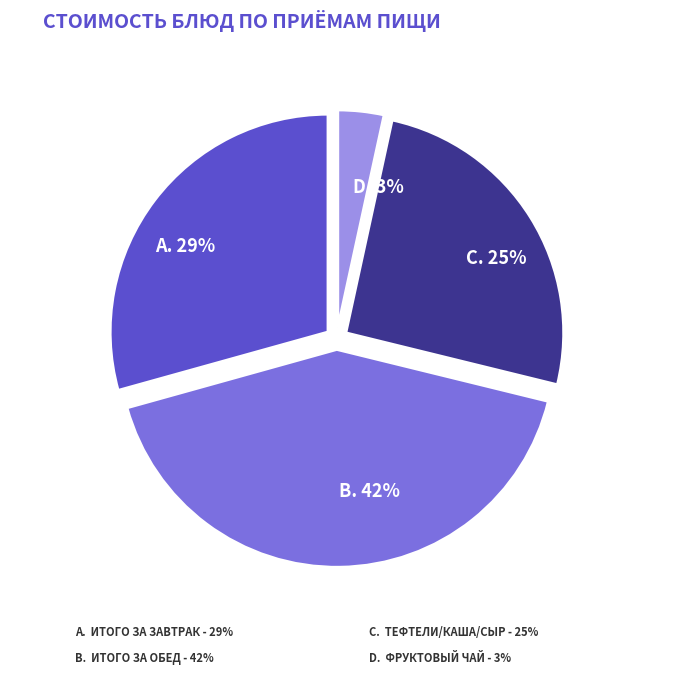

Does any single category account for the majority?

No